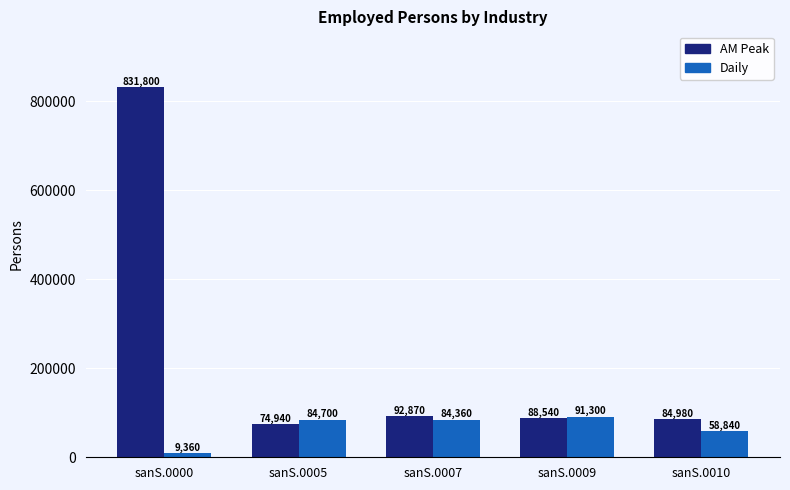

At how many categories does at least one series exceed 138524?

1